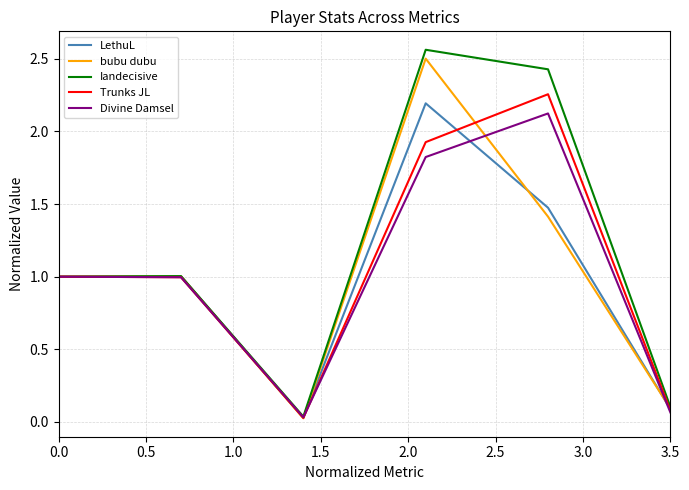

Which series has the largest total across all categories?

Iandecisive